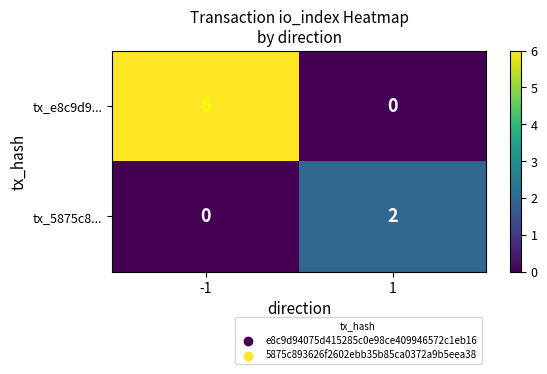

What is the greatest value displayed?

6